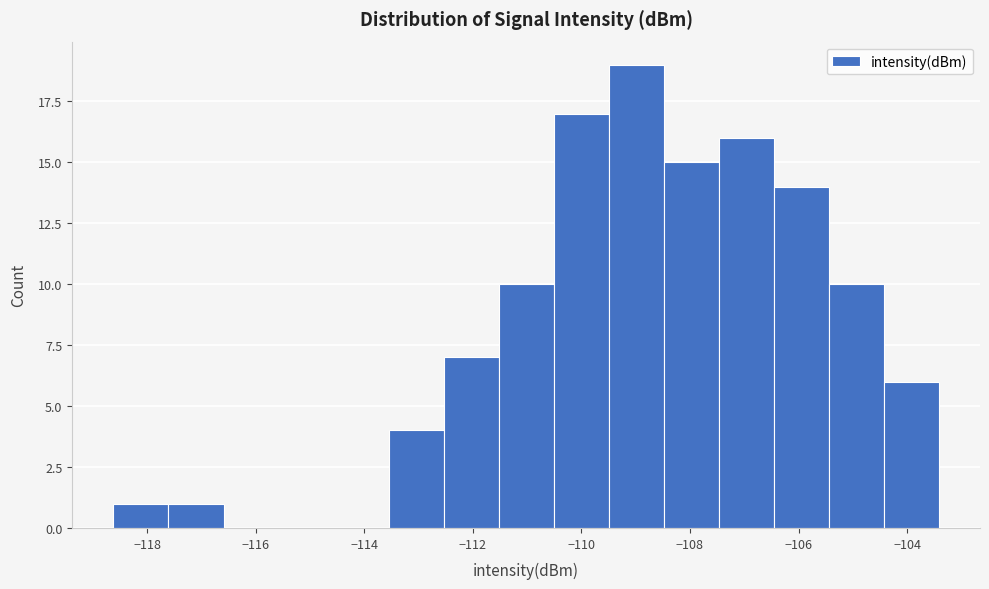

How tall is the bar that spans -112.6 to -111.6 on the x-axis? Neither the bar edges nor the heights are printed on the chart, so give them approximately, as read against the axes.

7